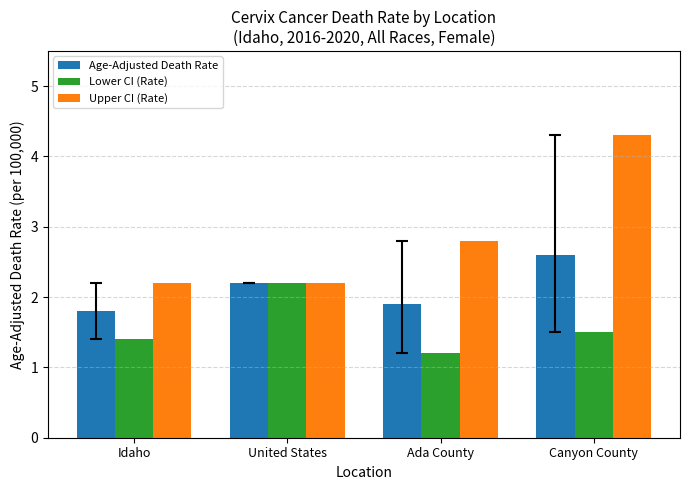

At which category is the sum across all series the highest?

Canyon County